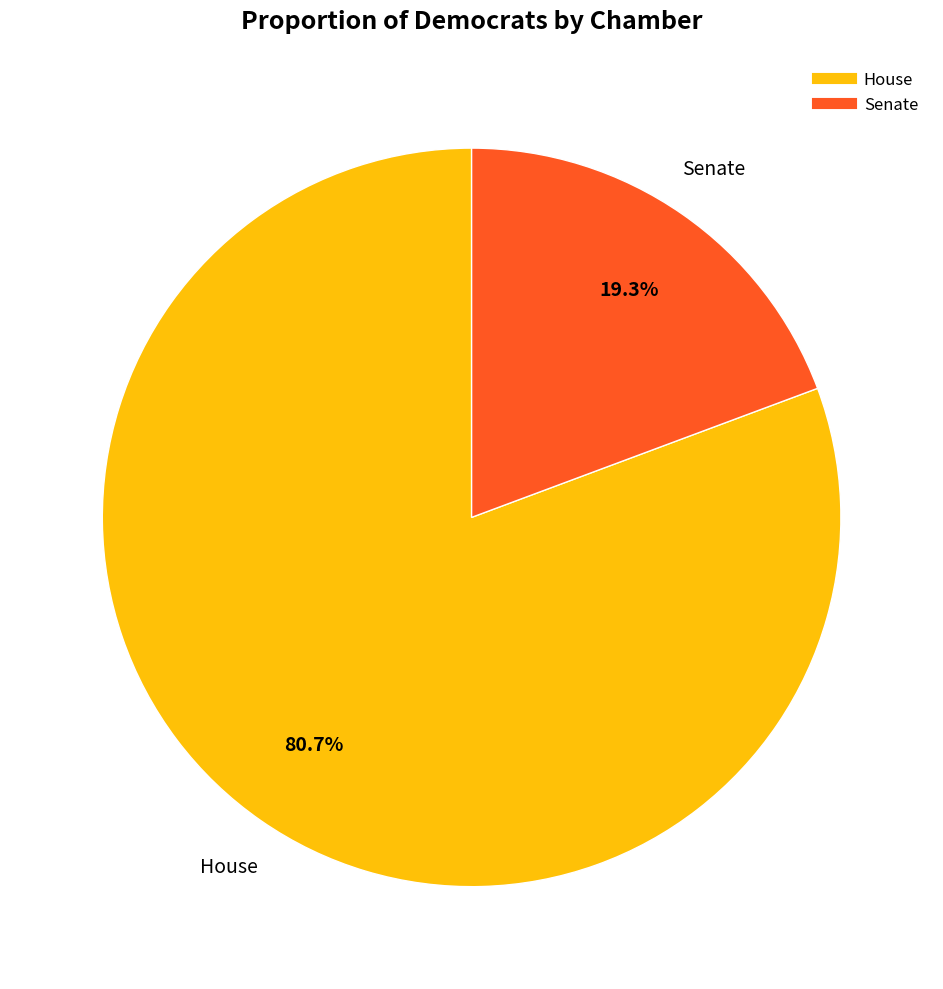

To the nearest percent, what portion does House represent?

81%